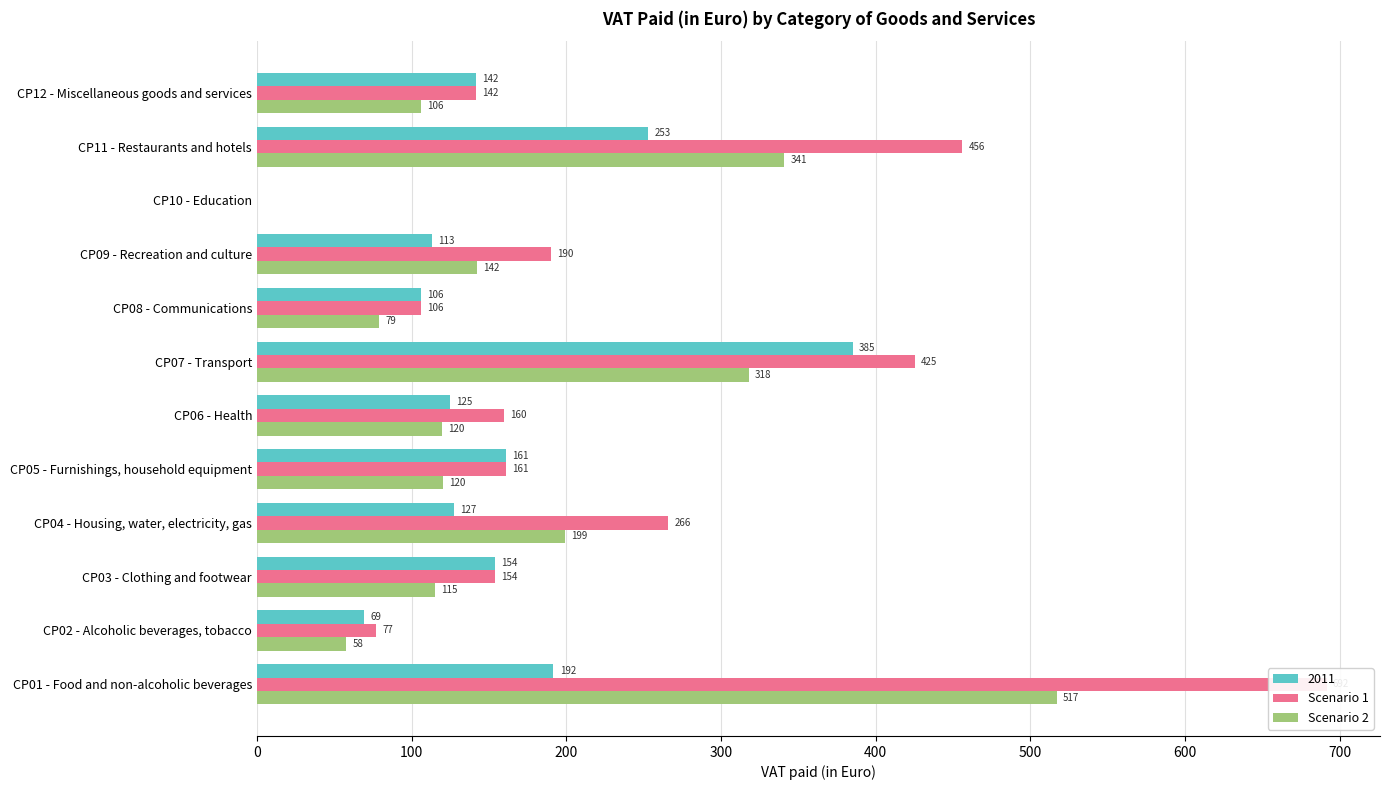

True or false: Scenario 2 has a value of 517.1 at CP01 - Food and non-alcoholic beverages.

True